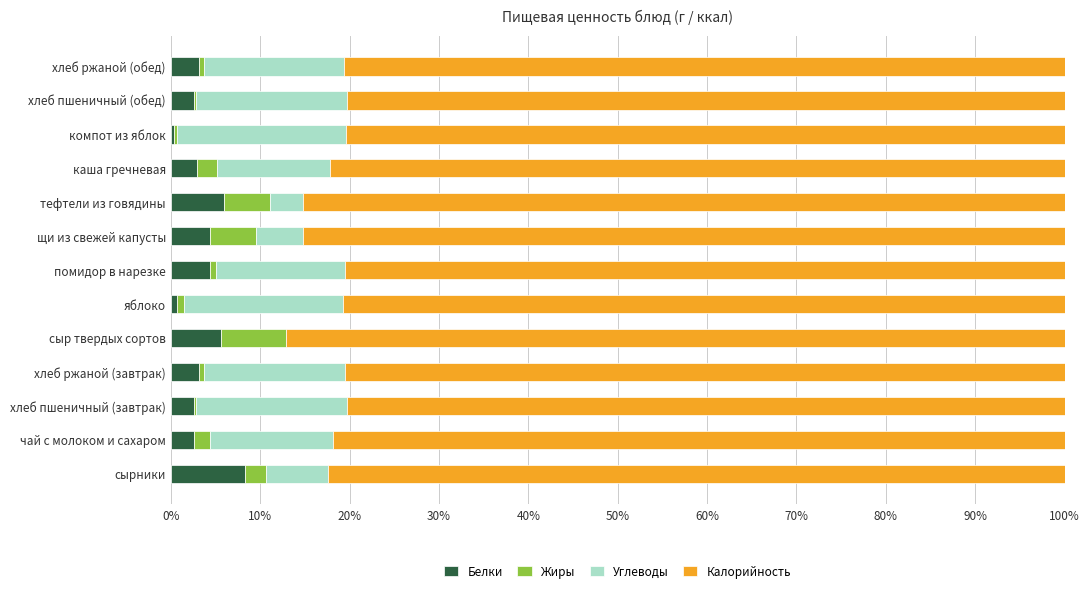

How many data points does each series have?

13